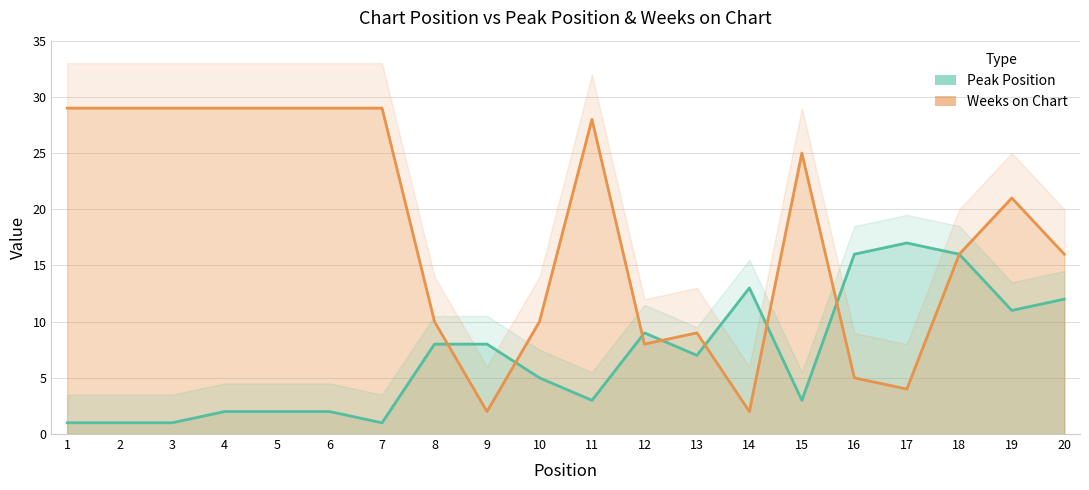

What is the spread (max minus min) of values at 4?

27